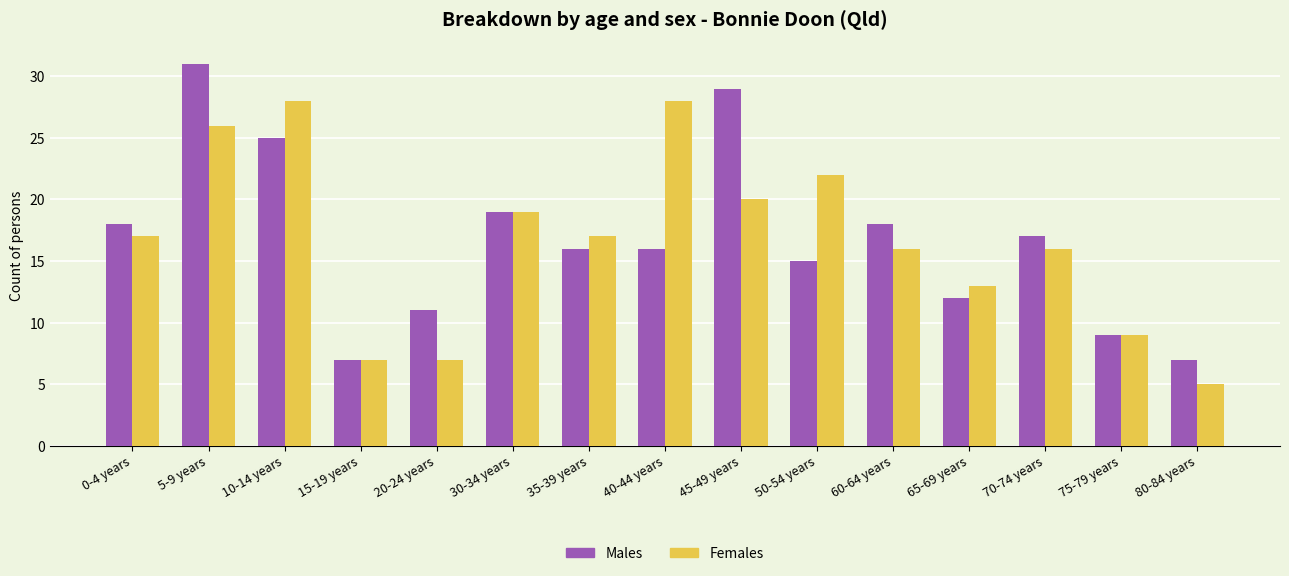

Are the bars grouped side by side (vs. stacked)?

Yes